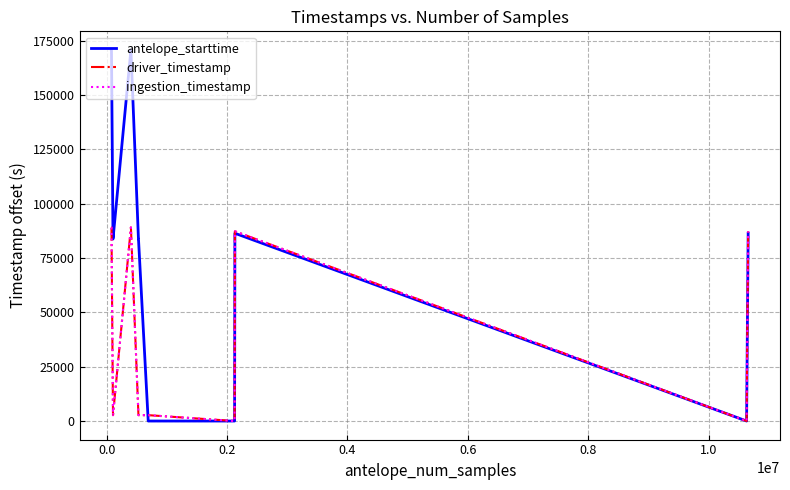

Which series has the largest range (max minus min)?

antelope_starttime